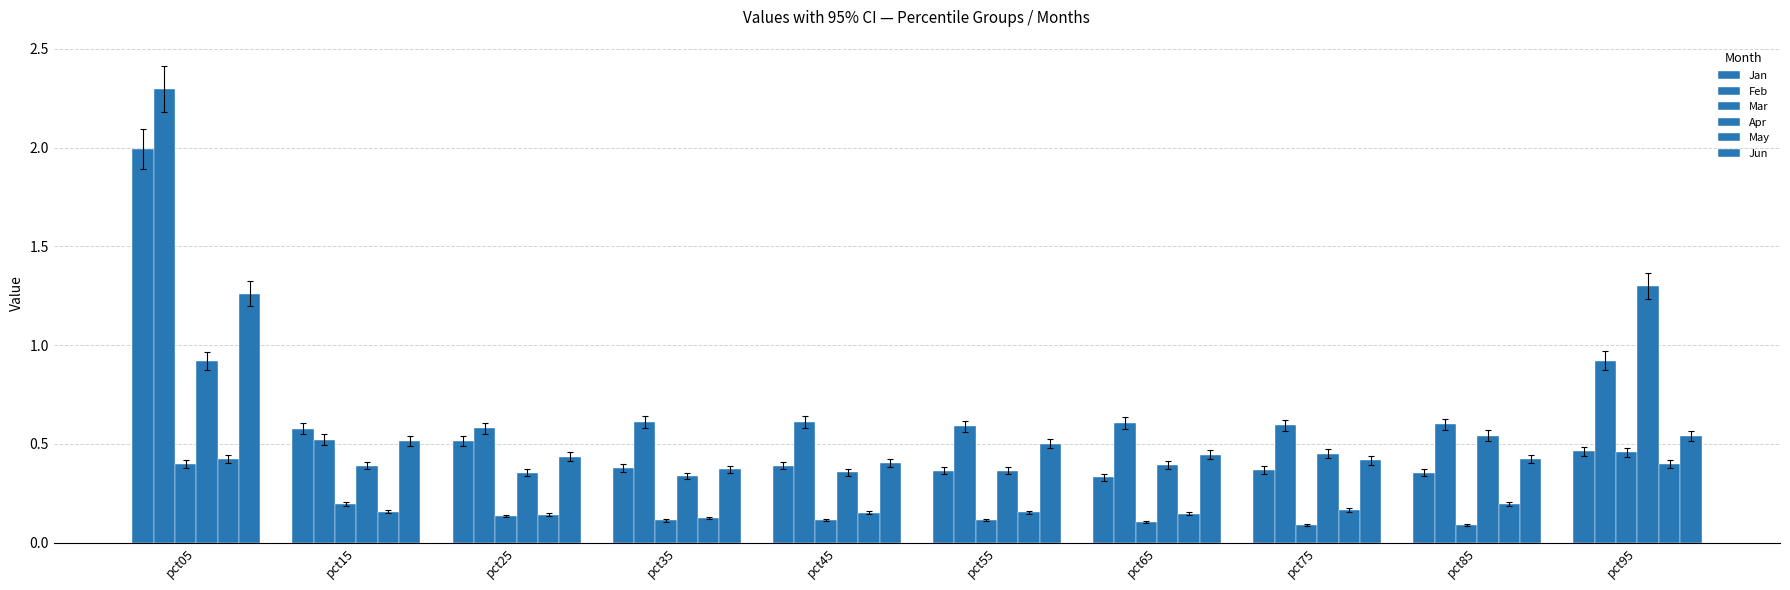

Are the bars grouped side by side (vs. stacked)?

Yes